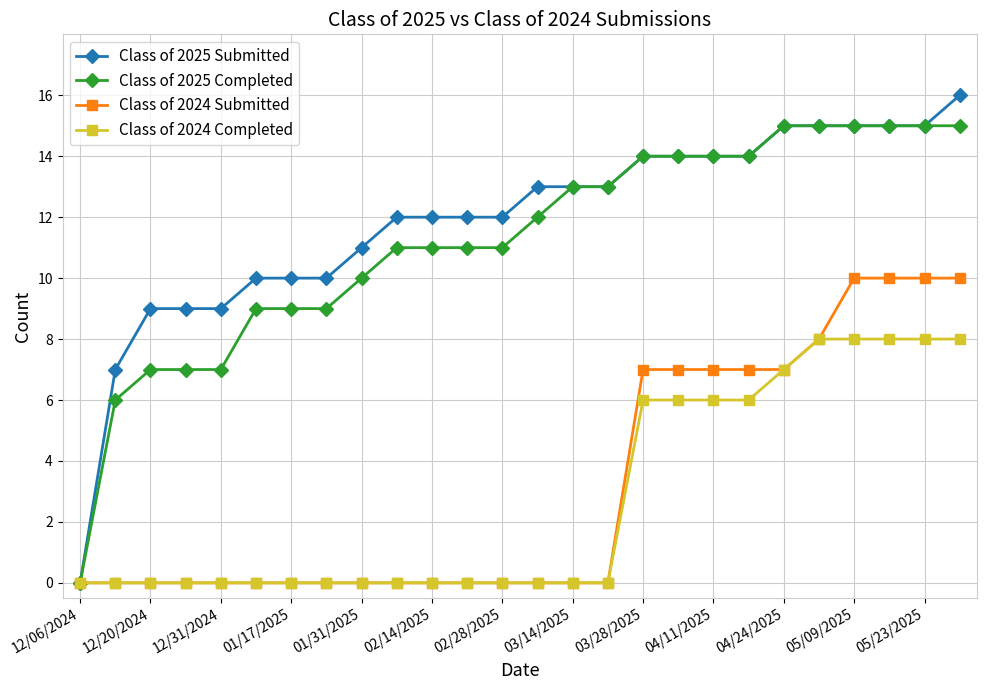

What is the value of the Class of 2024 Submitted point at the 20th from the left?

7